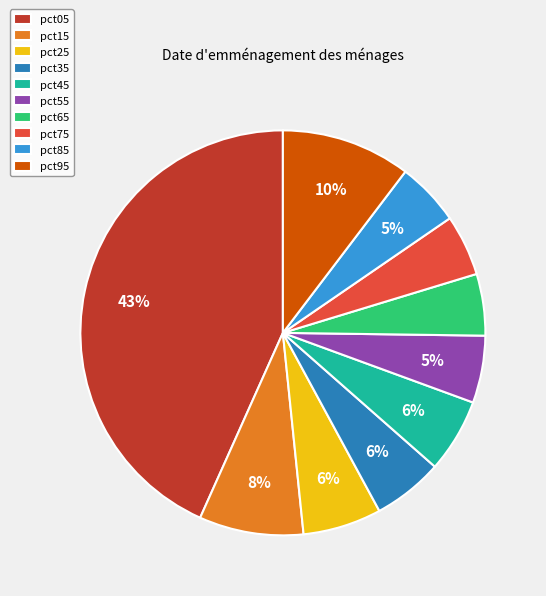

To the nearest percent, what portion does pct85 represent?

5%